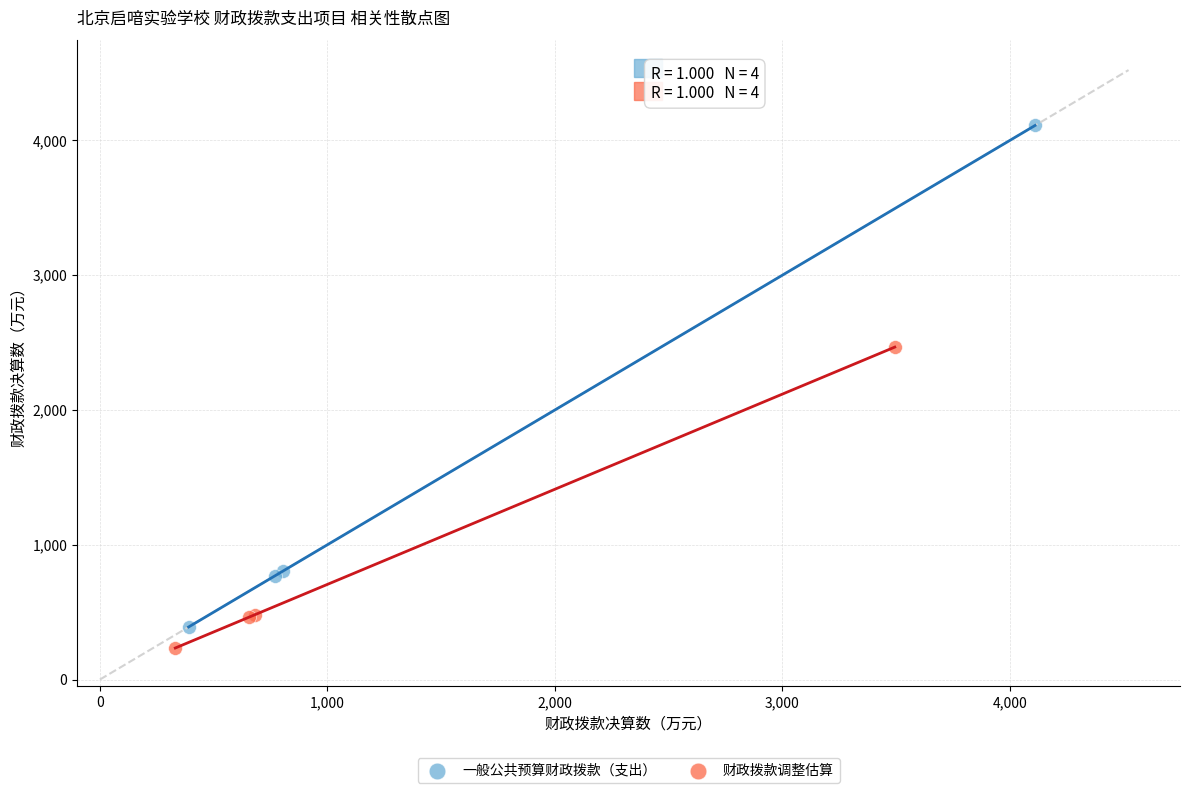

Which series reaches the maximum Y coordinate?

一般公共预算财政拨款（支出）